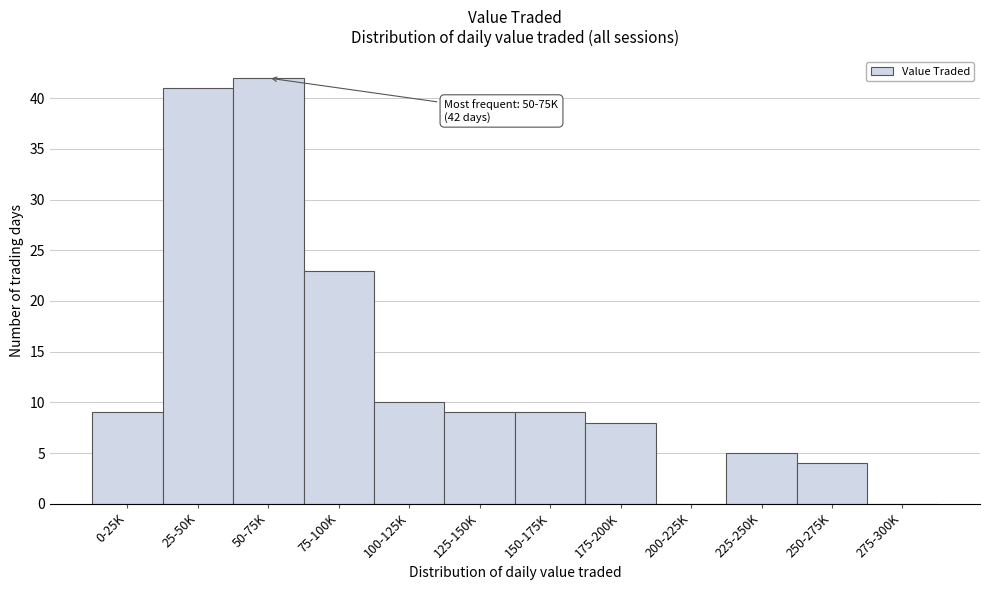

Reading left to right, what are all the values shown in this chart?

0-25K=9	25-50K=41	50-75K=42	75-100K=23	100-125K=10	125-150K=9	150-175K=9	175-200K=8	200-225K=0	225-250K=5	250-275K=4	275-300K=0